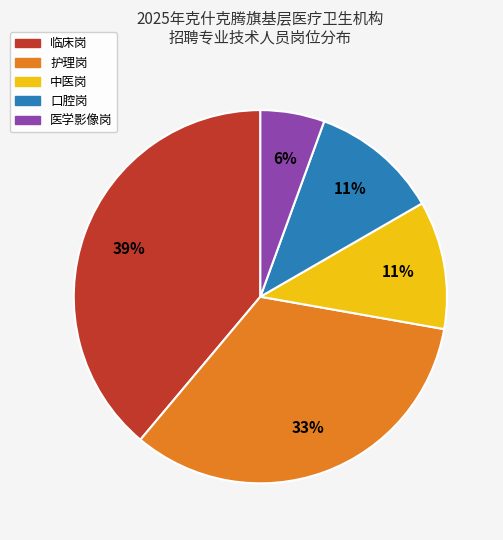

Between 口腔岗 and 护理岗, which is larger?

护理岗